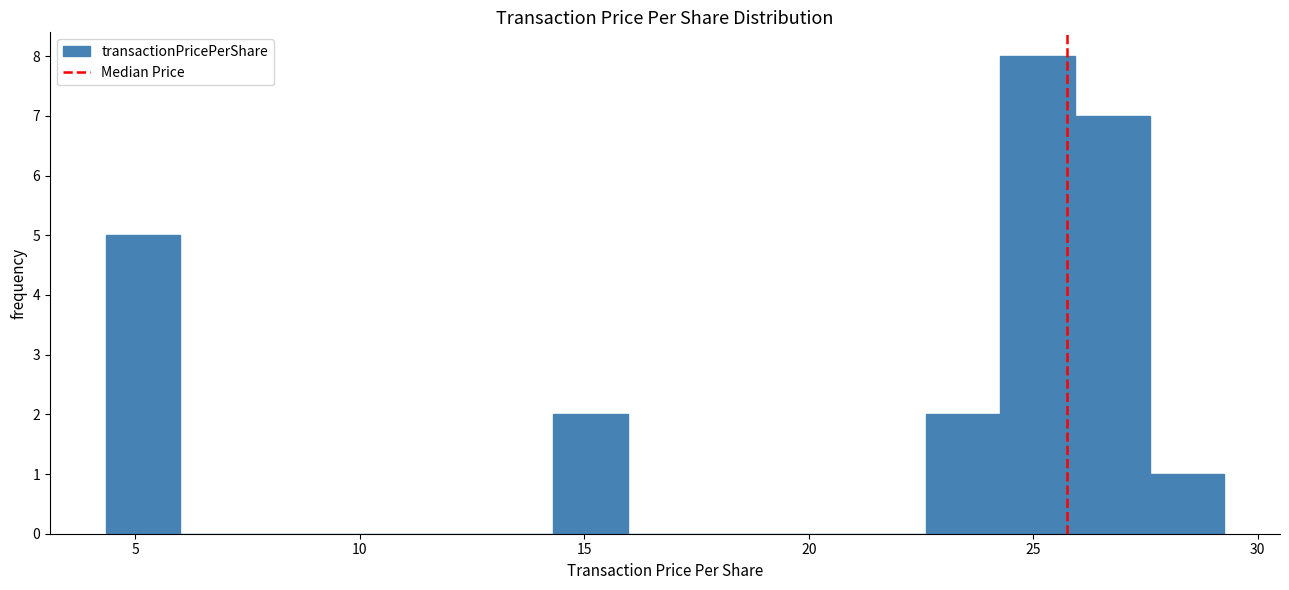

Read against the x-axis, roughly where is the centre of the tallest bar?

25.0